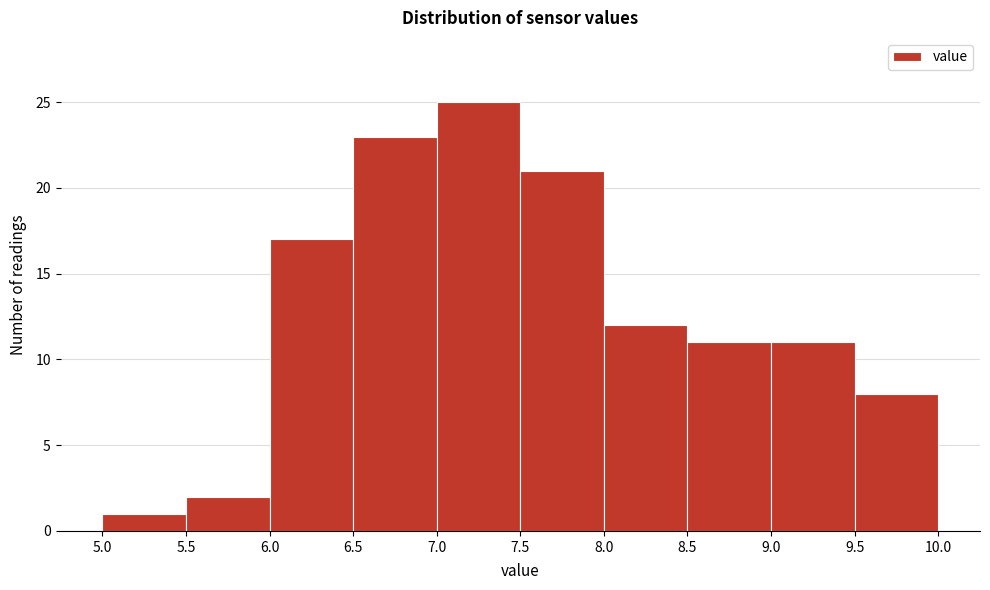

Reading left to right, list every bar in this chart as the range it spans on the x-axis followed by its height. The values are not printed on the chart, so give them approximately, as read against the axis.

5.0 to 5.5: 1
5.5 to 6.0: 2
6.0 to 6.5: 17
6.5 to 7.0: 23
7.0 to 7.5: 25
7.5 to 8.0: 21
8.0 to 8.5: 12
8.5 to 9.0: 11
9.0 to 9.5: 11
9.5 to 10.0: 8